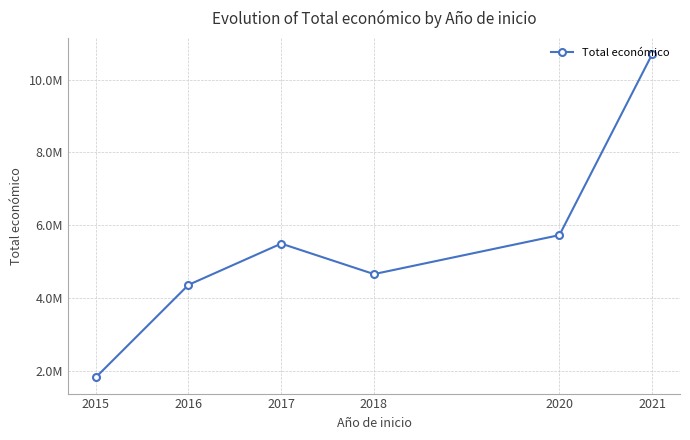

What value does the data have at 2017?

5499963.5